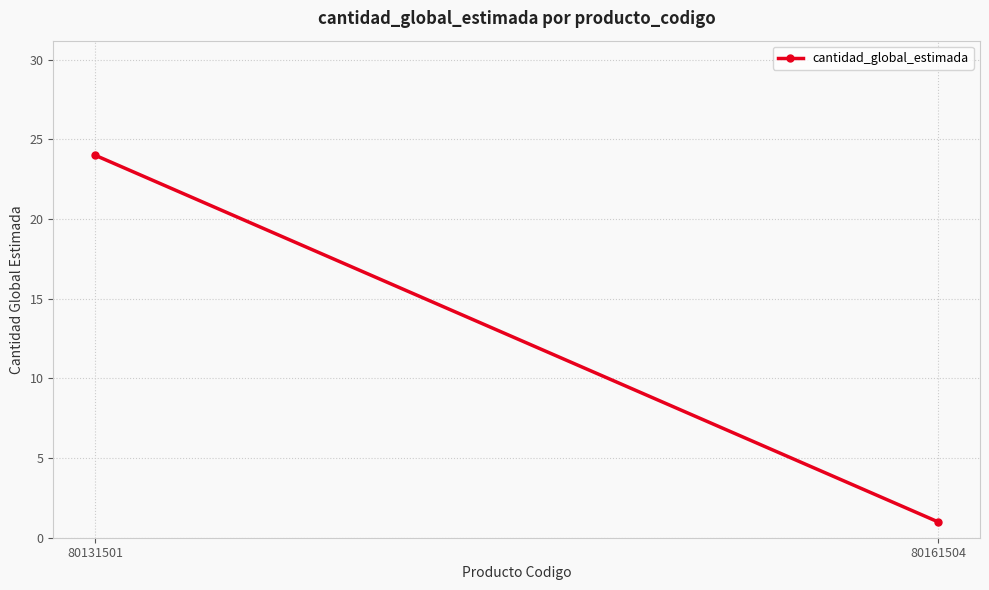

List the labels in order of value, smallest first.

80161504, 80131501